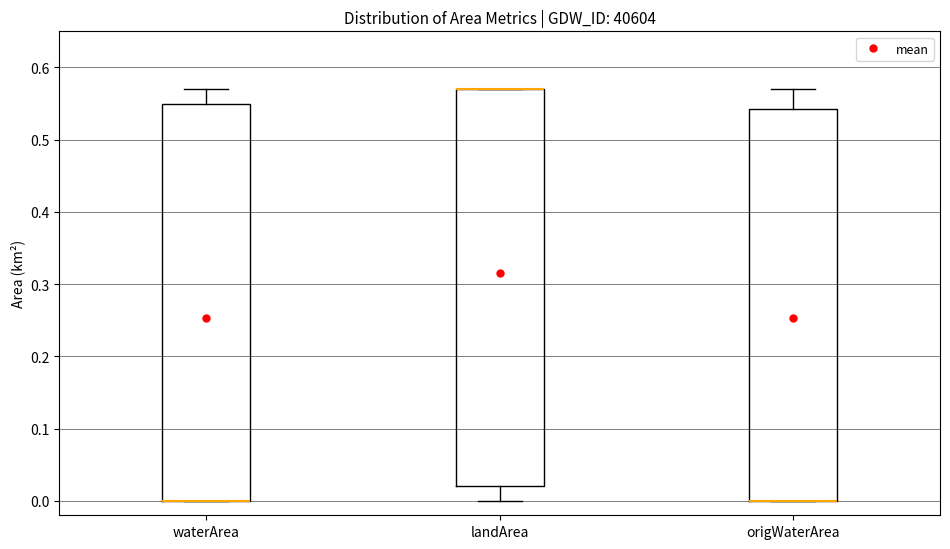

Reading left to right, transcribe this box plot: for each box, give where its median line is, the range the box spans, and where its two whiskers end, as read against the y-axis. The values are not printed on the chart, so give them approximately, as read against the axis.

waterArea: median 0.00 (drawn on the box's lower edge), box 0.00 to 0.55, whiskers 0.00 to 0.57
landArea: median 0.57 (drawn on the box's upper edge), box 0.02 to 0.57, whiskers 0.00 to 0.57
origWaterArea: median 0.00 (drawn on the box's lower edge), box 0.00 to 0.54, whiskers 0.00 to 0.57